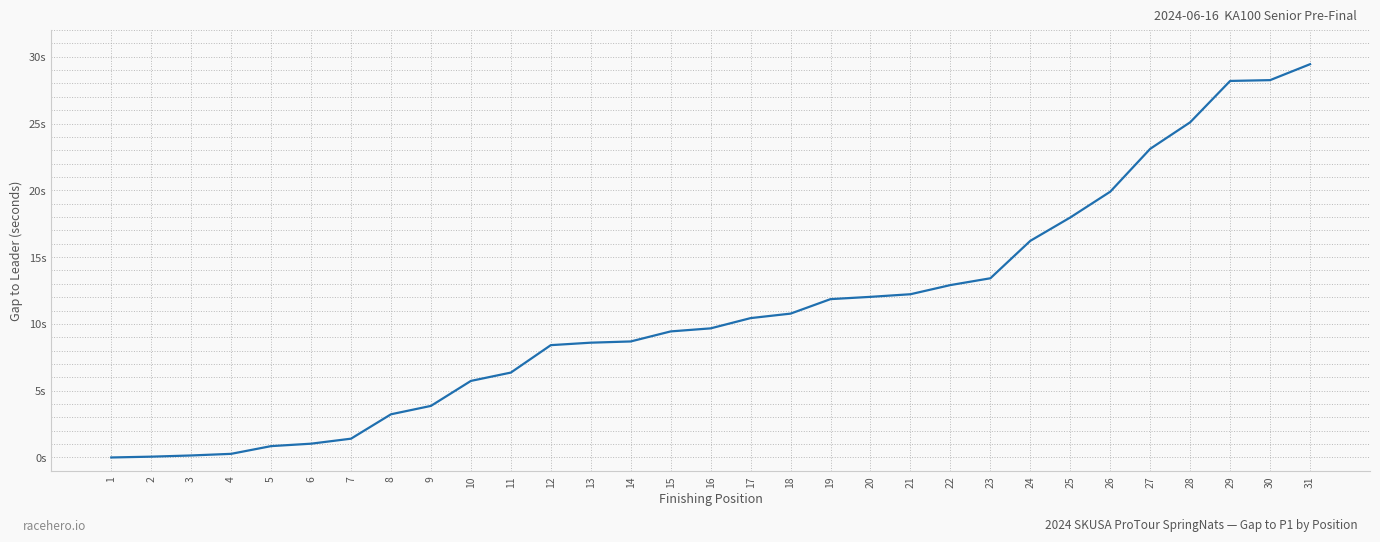

True or false: there are more than 1 points higher than both neighbors.

False